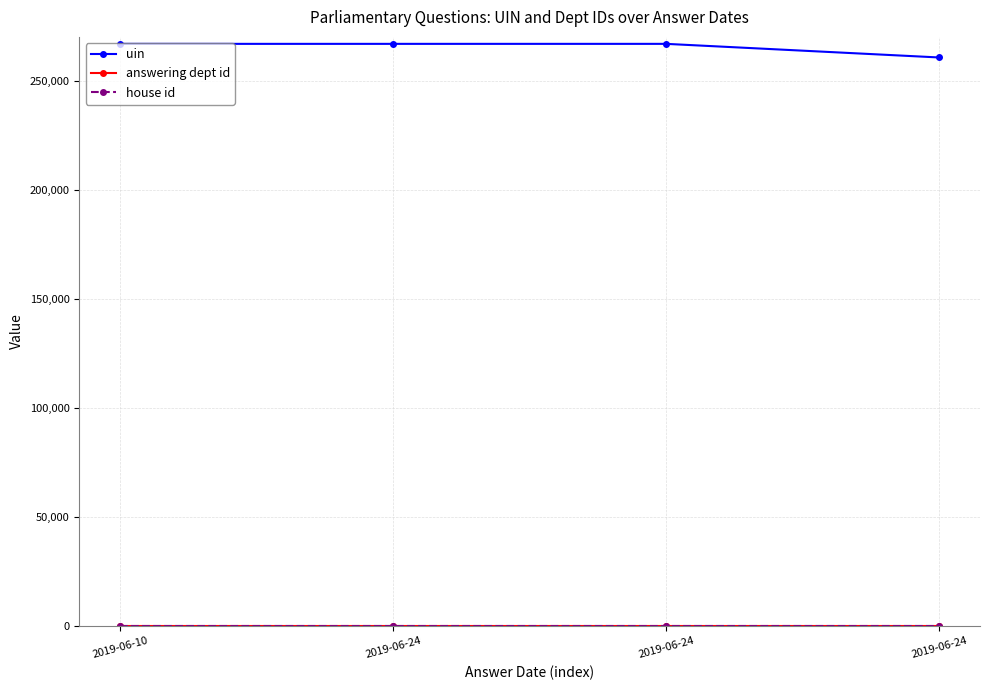

What is the highest value of the house id series?

1